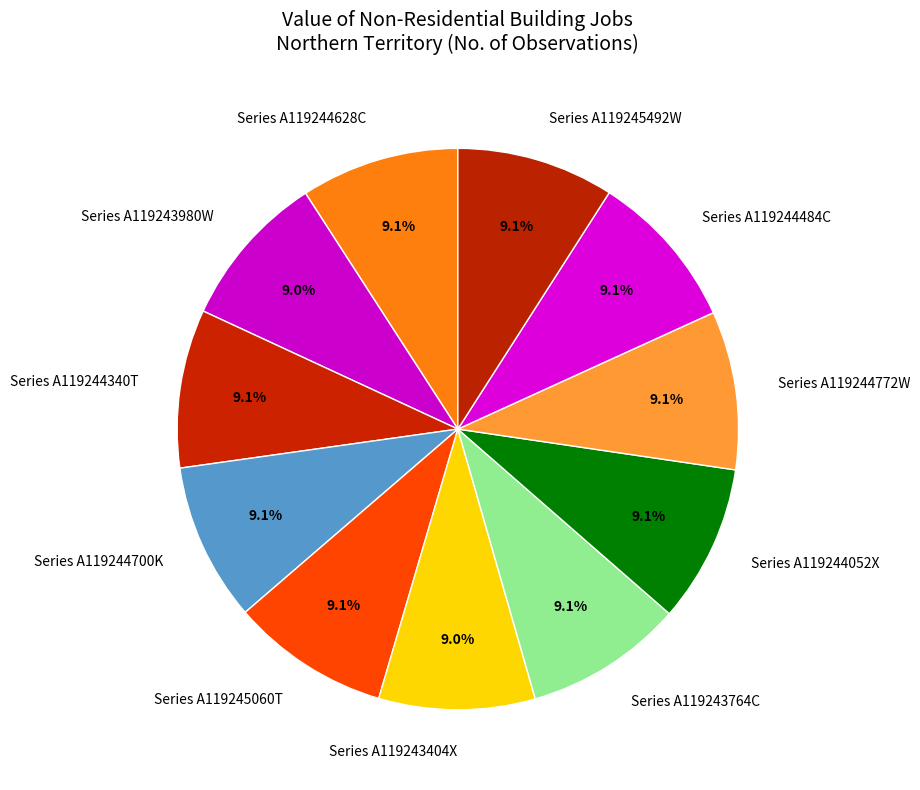

Does any single category account for the majority?

No